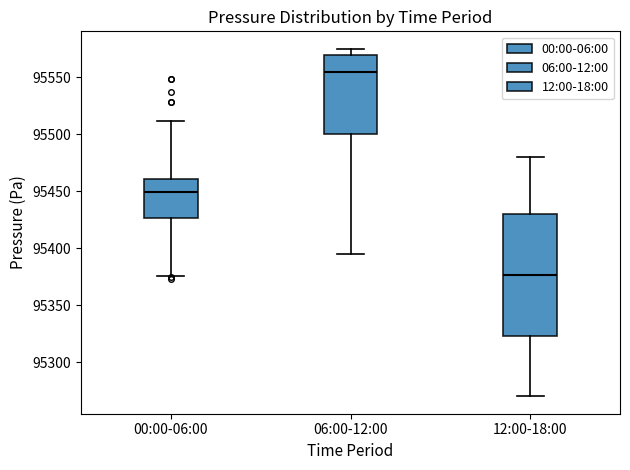

Which box is the tallest, from its lower edge to its upper edge?

12:00-18:00